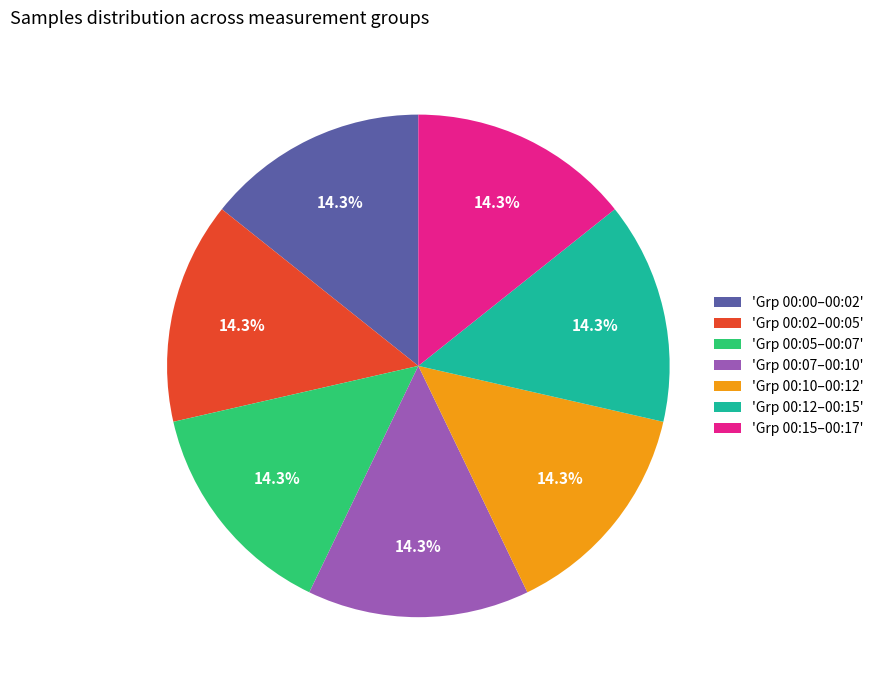

Combined, do 'Grp 00:12–00:15' and 'Grp 00:07–00:10' account for over 50%?

No